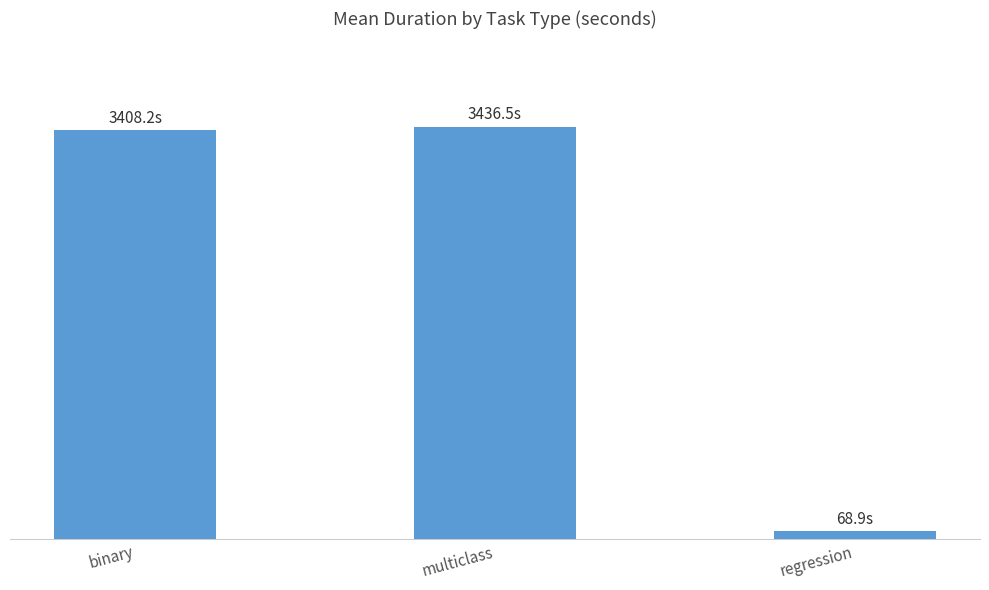

List the labels in order of value, largest first.

multiclass, binary, regression